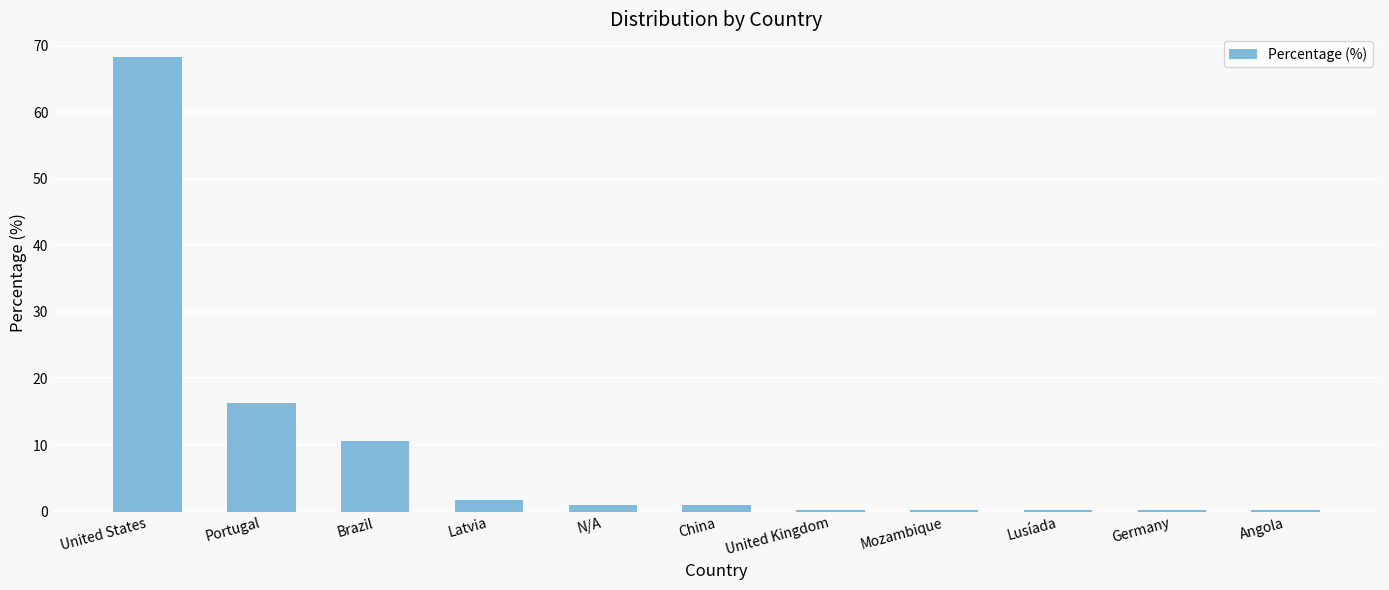

What is the difference between the second highest and minimum values?

16.1